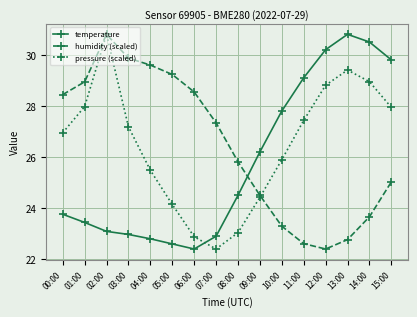

Where is humidity (scaled) nearest to the value 26?

08:00